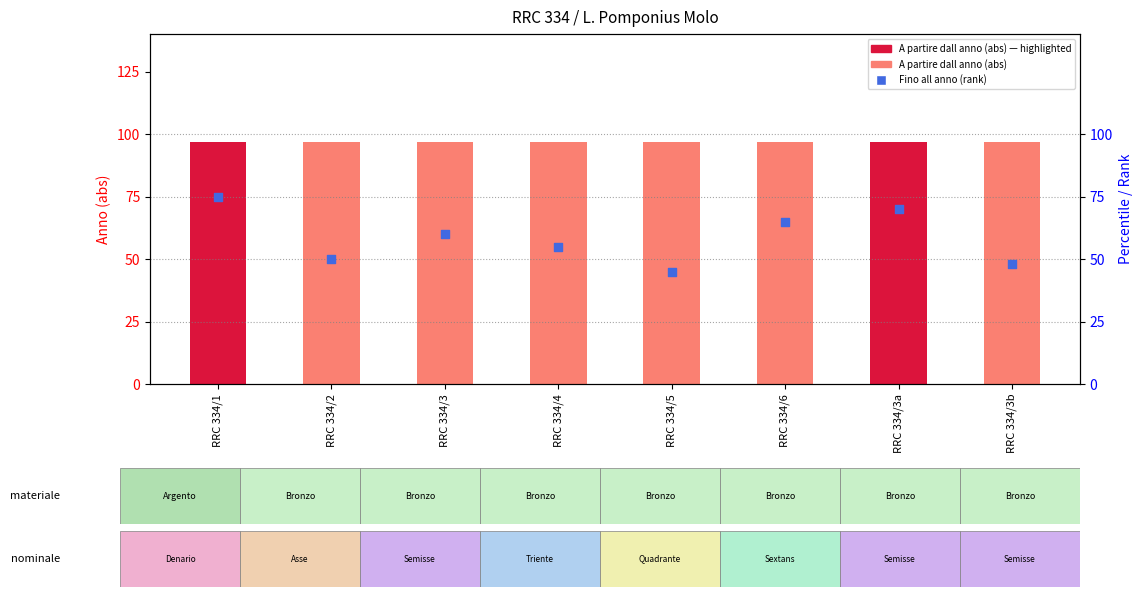

Which series has the largest total across all categories?

A partire dall anno (abs)